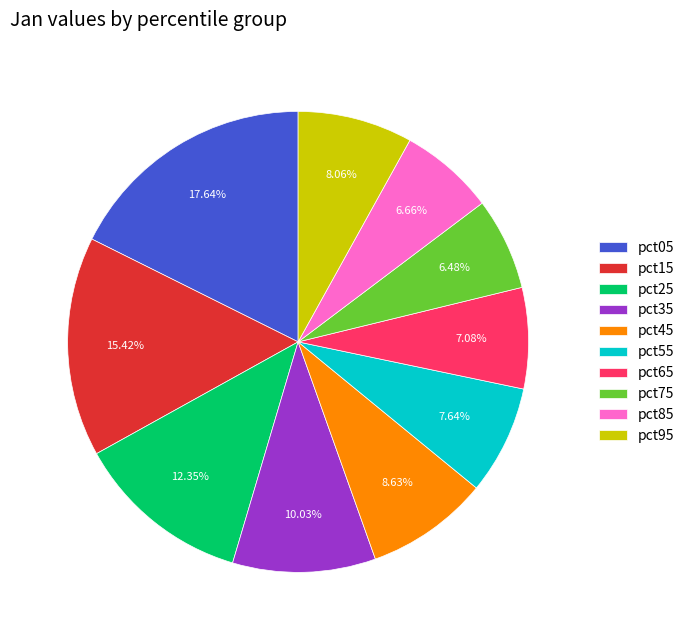

To the nearest percent, what is the difference between the largest and smallest slice percentages?

11%